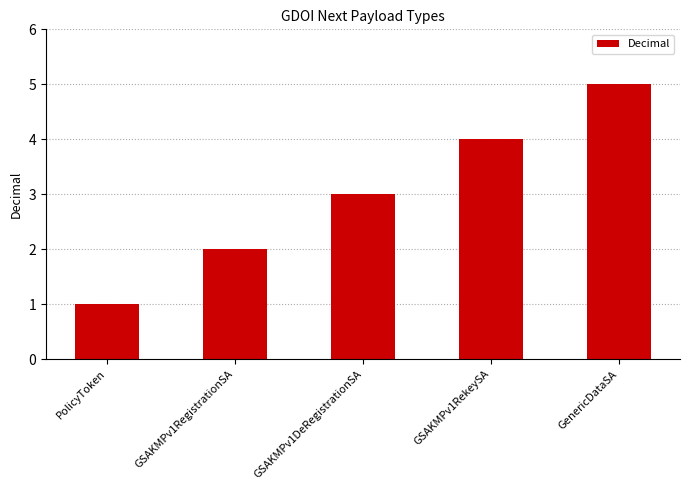

How many data points does each series have?

5